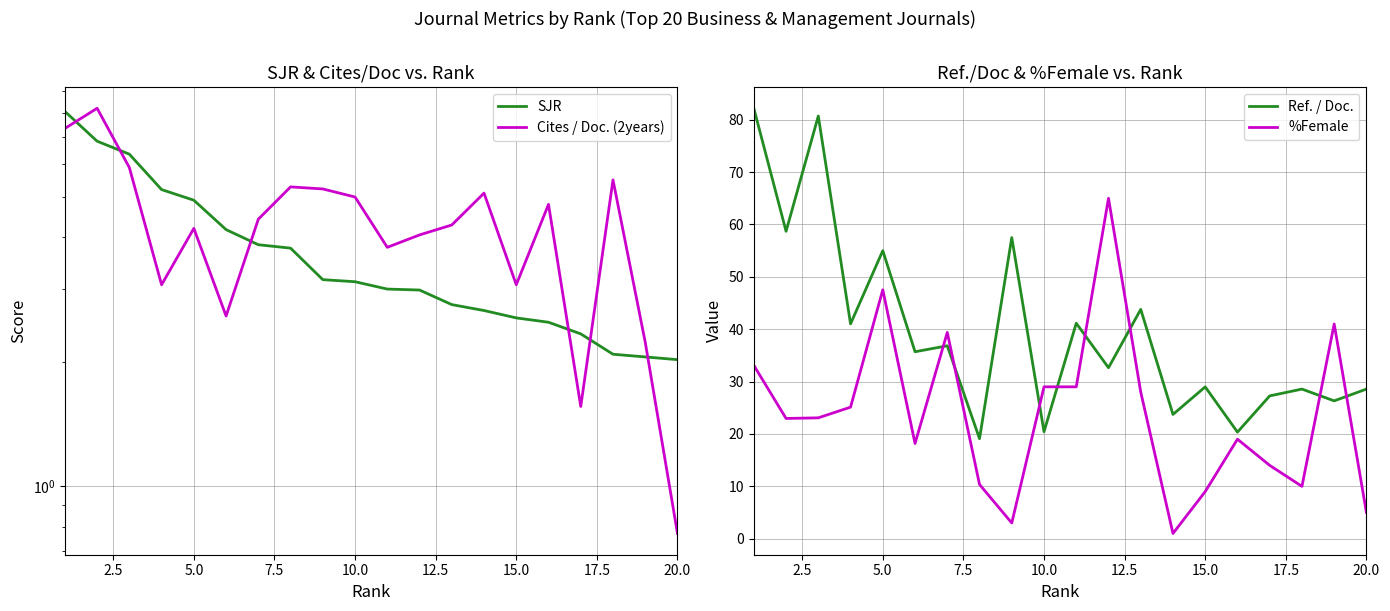

Which series has the widest spread of values?

%Female